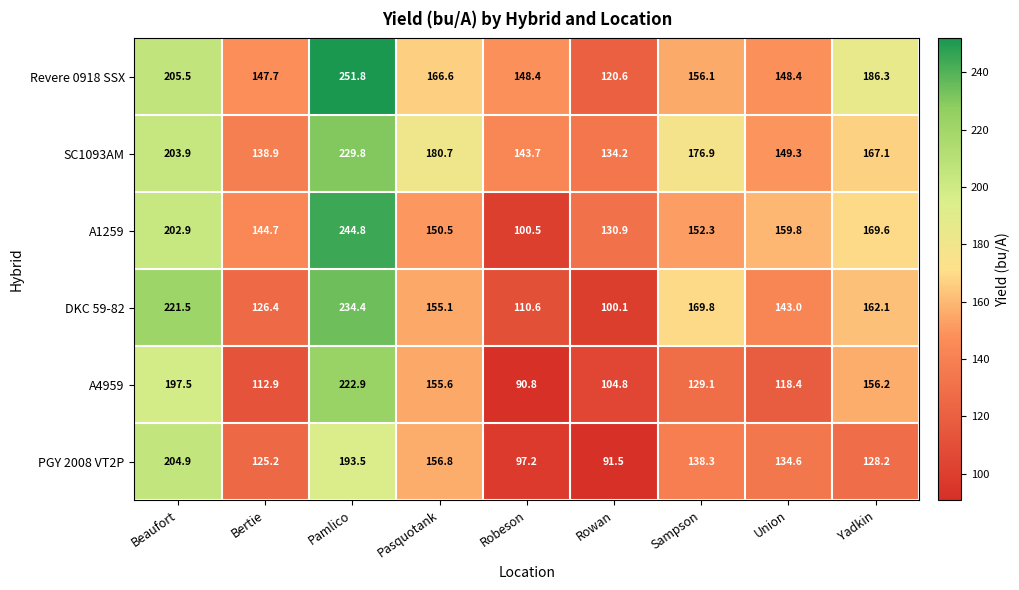

Count the number of data series in this chart.

6